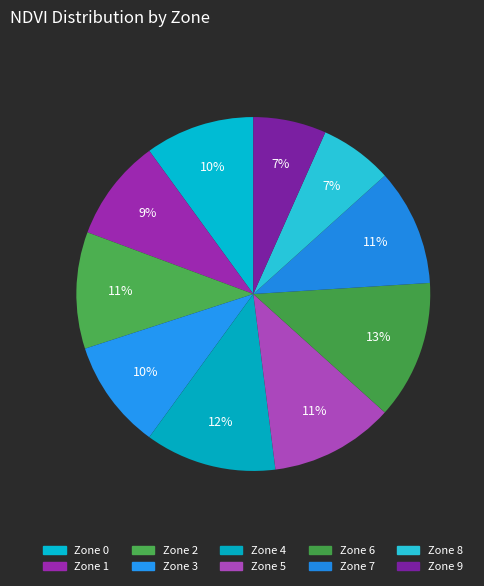

Does any single category account for the majority?

No